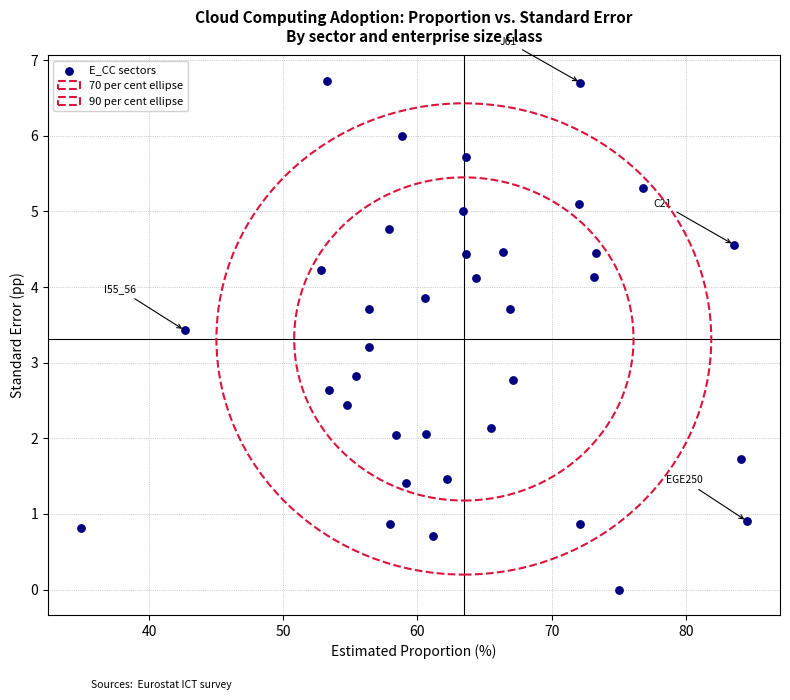

What is the range of Y values (max minus min)?

6.7